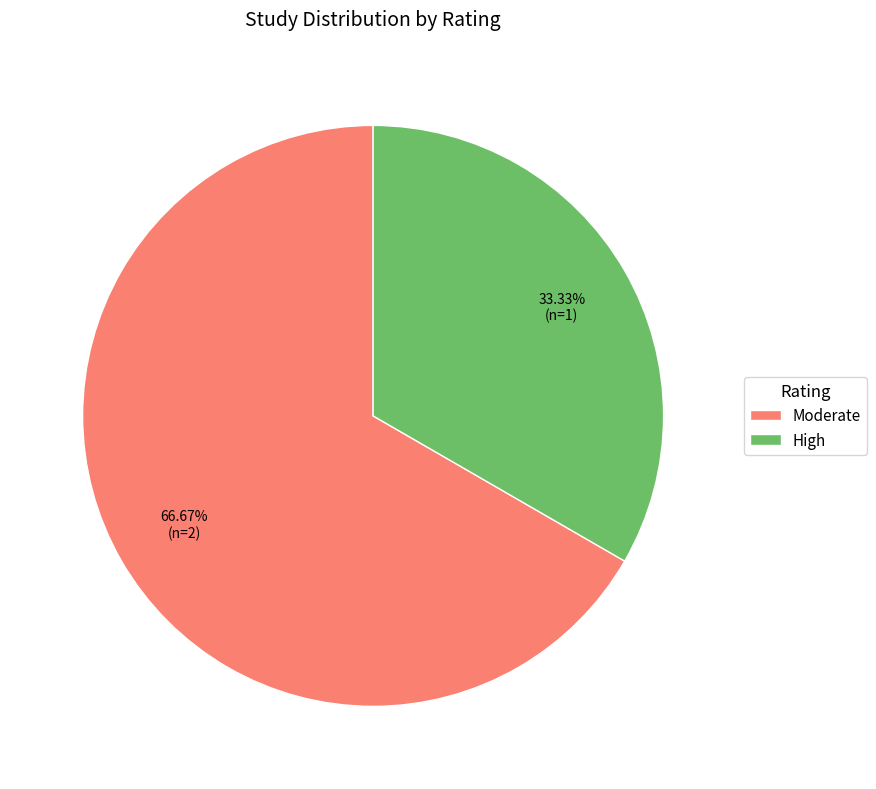

What percentage is NOT represented by High?

66.7%